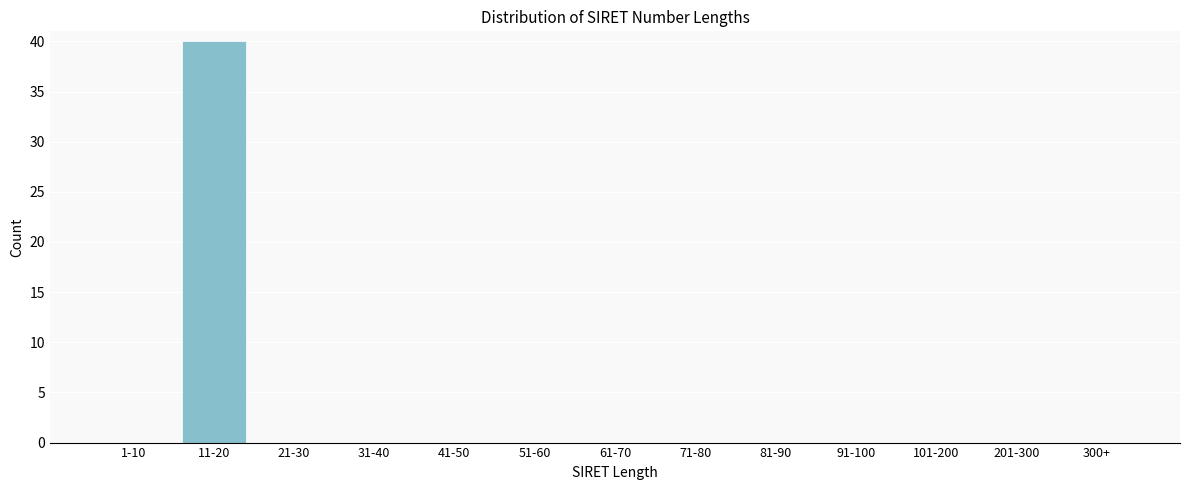

Reading right to left, what are all the values shown in this chart?

300+=0	201-300=0	101-200=0	91-100=0	81-90=0	71-80=0	61-70=0	51-60=0	41-50=0	31-40=0	21-30=0	11-20=40	1-10=0